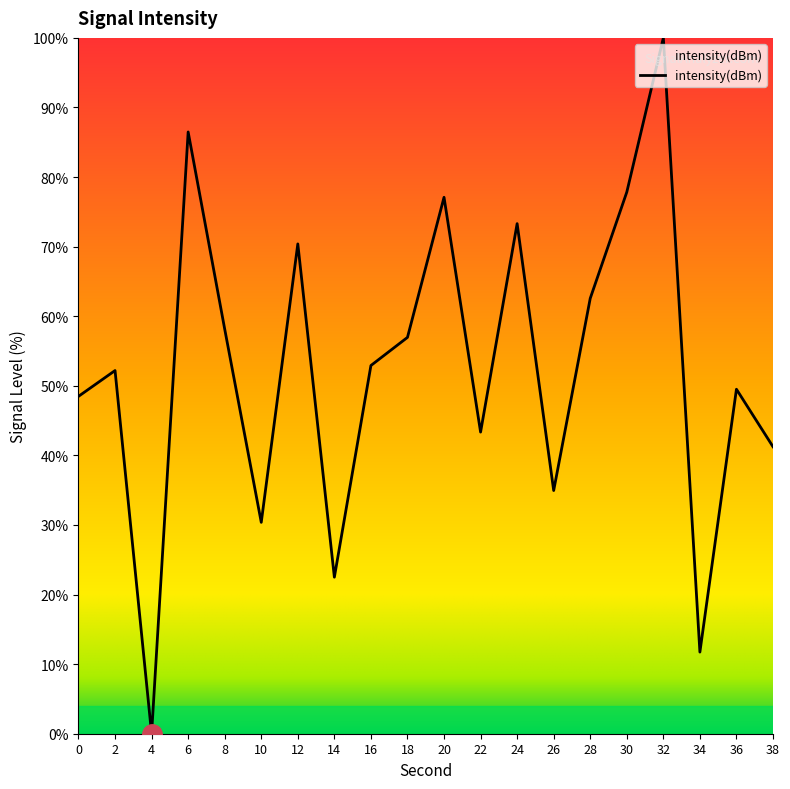

Approximately how many times larger is the value at 2 compared to 18?

0.9